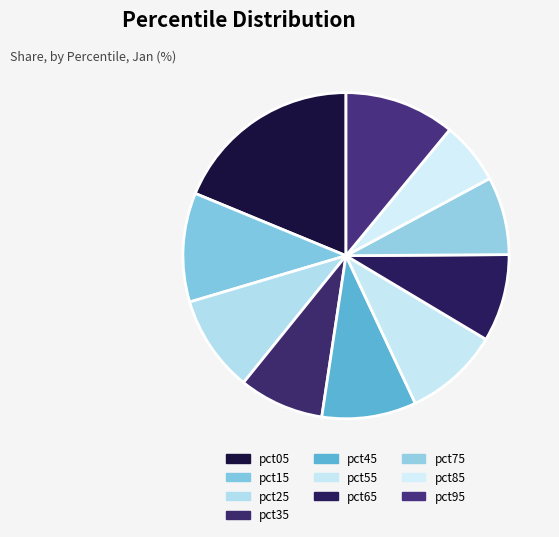

What percentage is NOT represented by pct55?

90.6%